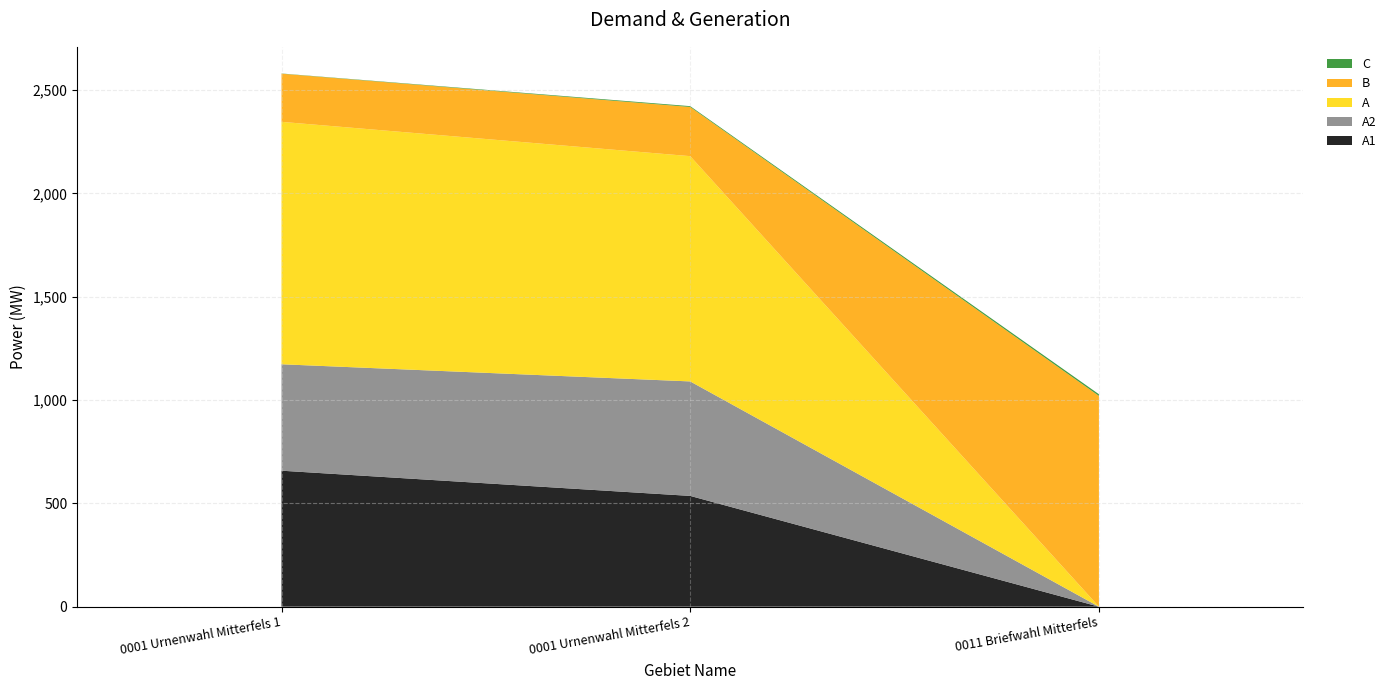

Reading left to right, list all the values displayed in this chart.

A1: 658	536	0
A2: 515	554	0
A: 1173	1090	0
B: 233	238	1020
C: 1	4	8